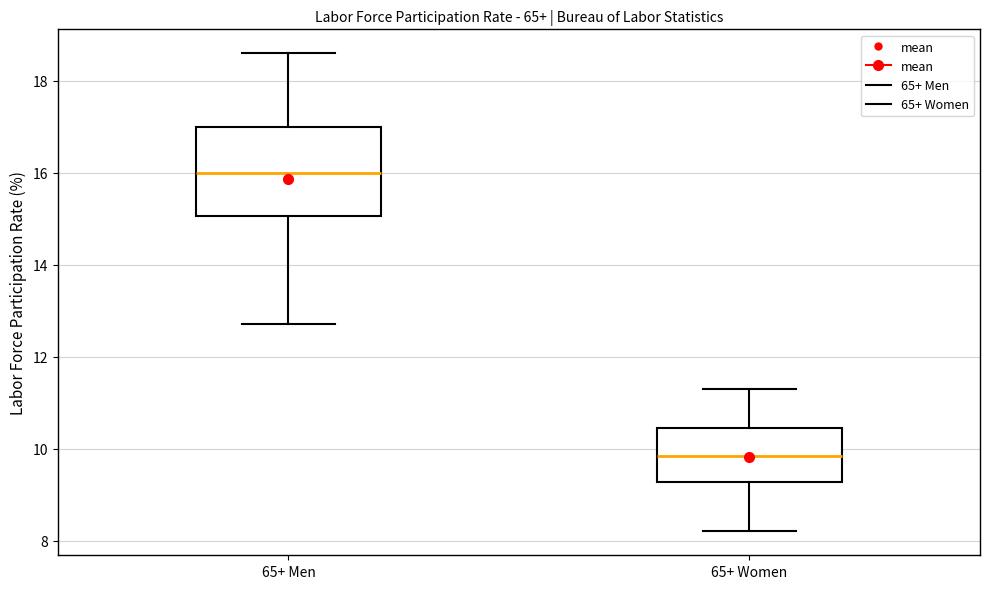

Reading left to right, transcribe this box plot: for each box, give where its median line is, the range the box spans, and where its two whiskers end, as read against the y-axis. The values are not printed on the chart, so give them approximately, as read against the axis.

65+ Men: median 16.0, box 15.0 to 17.0, whiskers 12.8 to 18.6
65+ Women: median 9.8, box 9.2 to 10.4, whiskers 8.2 to 11.4